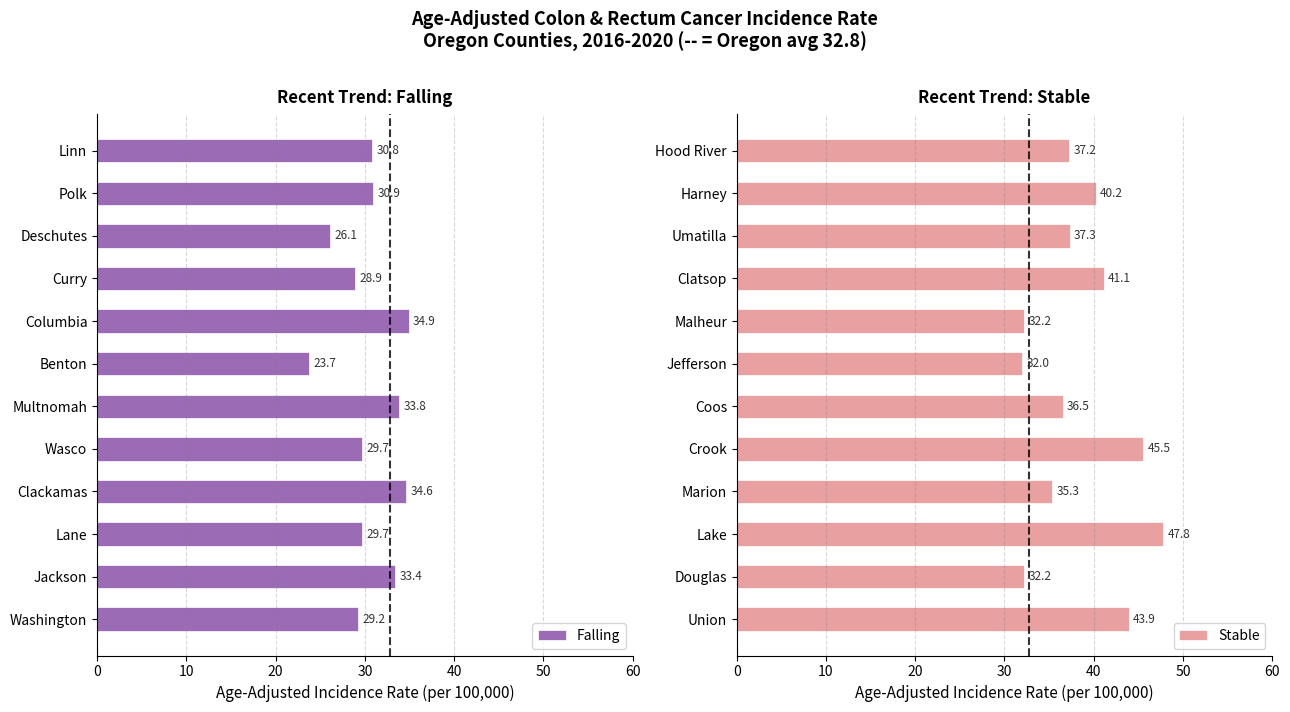

Is the value of Stable at 10 greater than the value of Falling at 50?

No